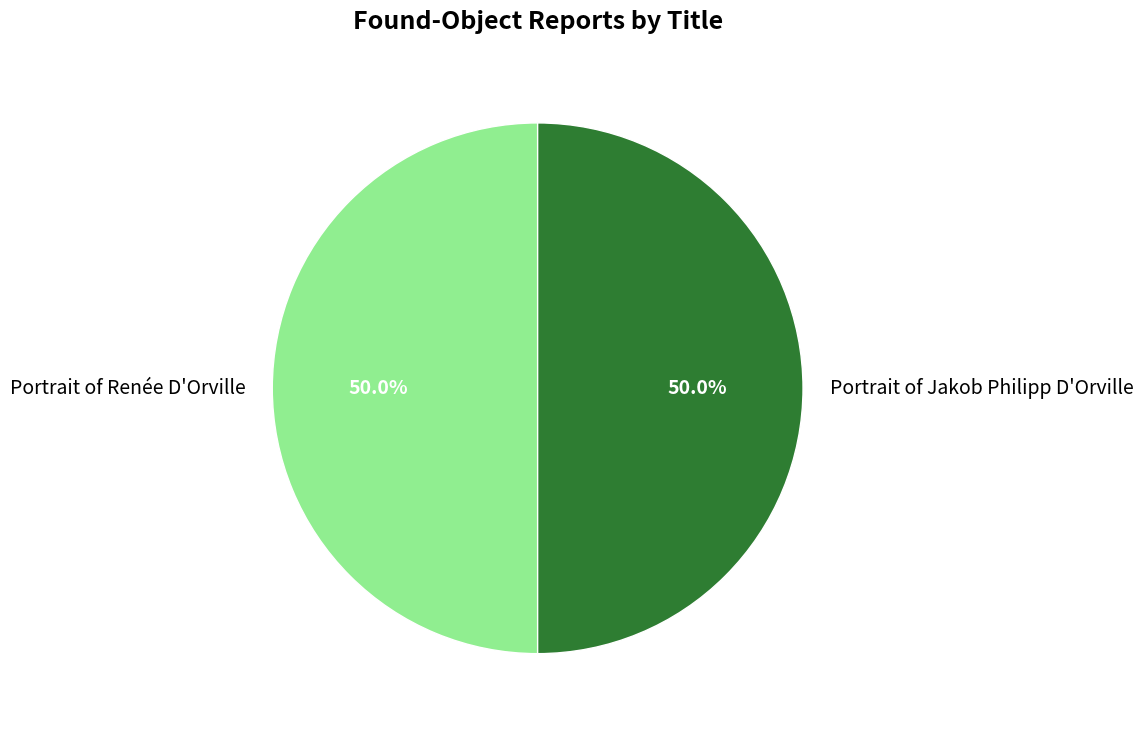

What percentage is the Portrait of Renée D'Orville slice, to the nearest percent?

50%